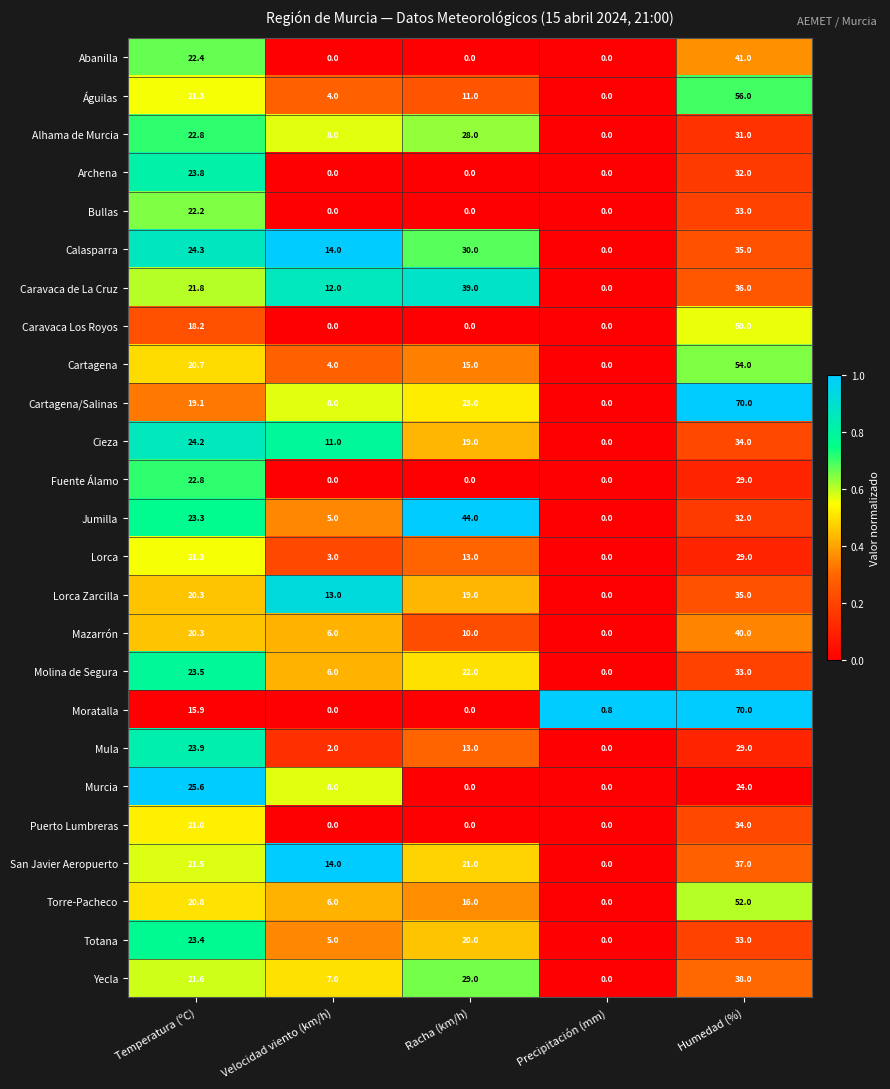

At which category is the sum across all series the highest?

Humedad (%)